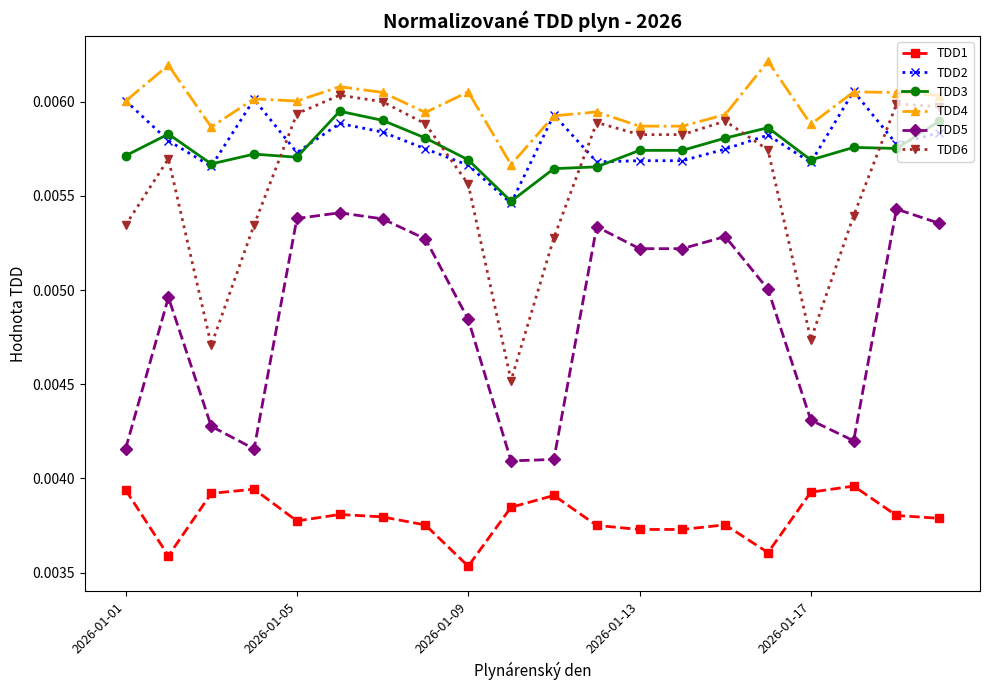

How many TDD2 values are between 0 and 1?

20